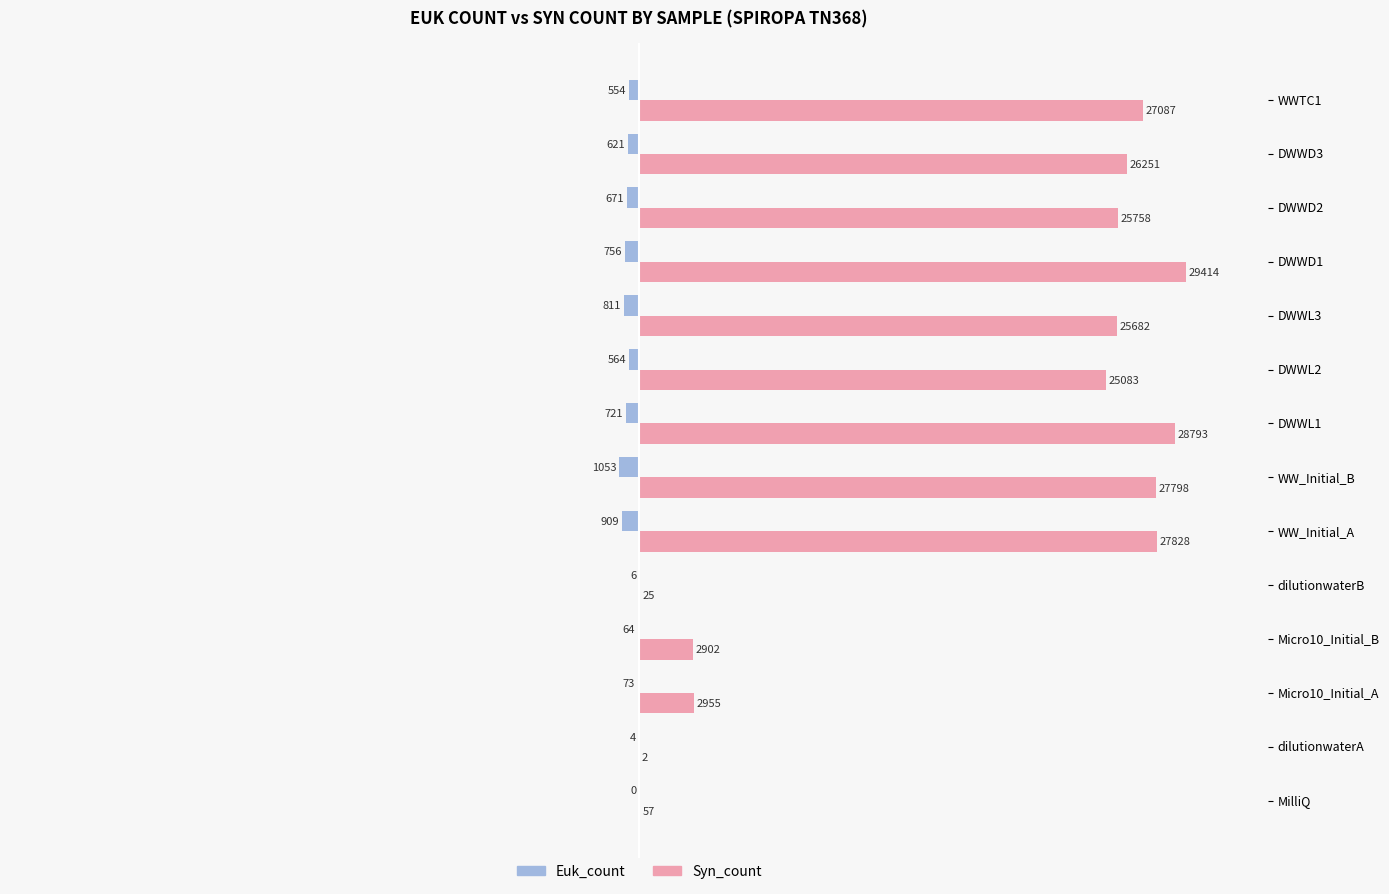

What are all the series names shown in the legend?

Euk_count, Syn_count